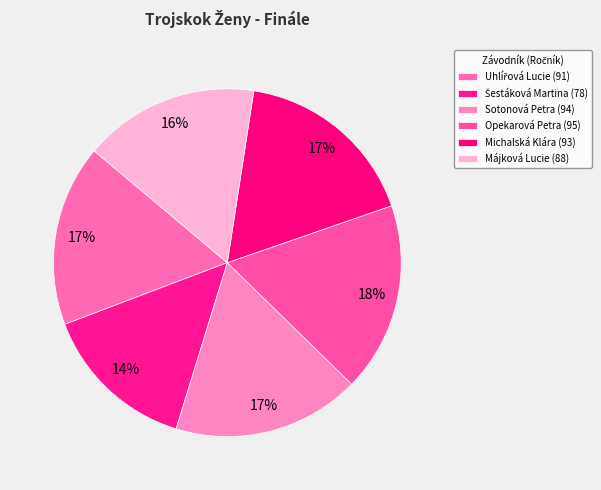

Combined, do Májková Lucie and Michalská Klára account for over 50%?

No